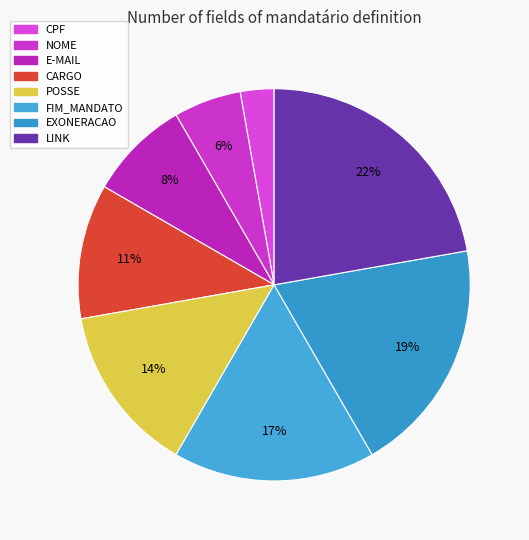

Between EXONERACAO and LINK, which is larger?

LINK